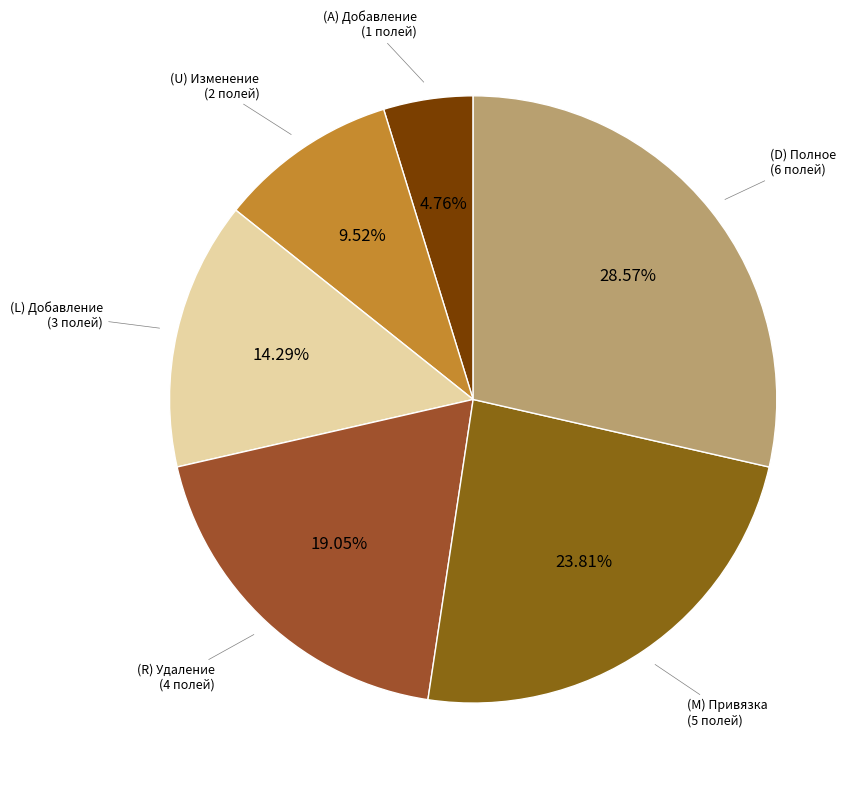

Count the number of slices in the pie.

6